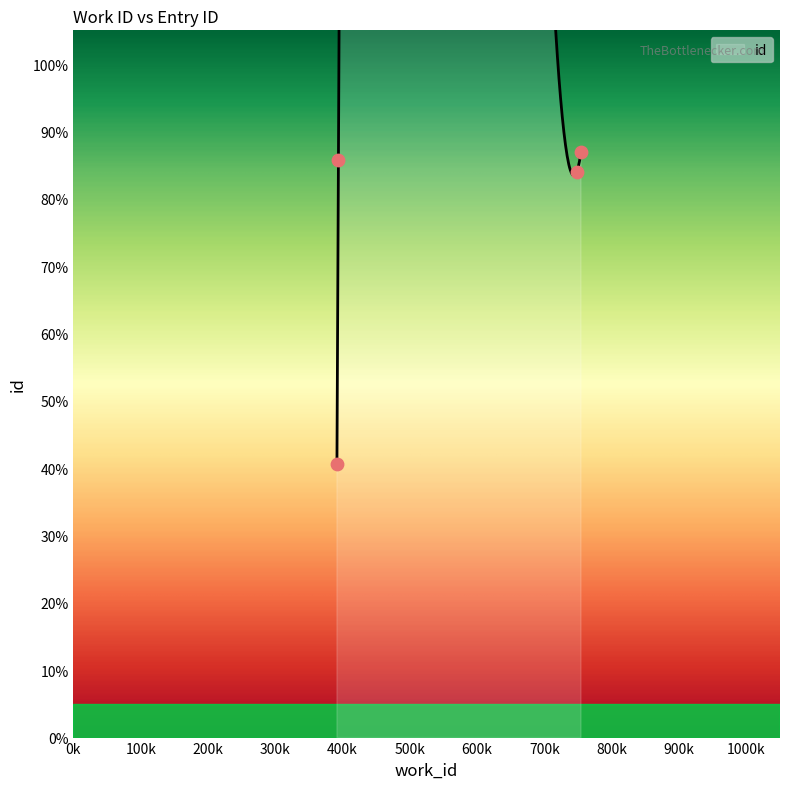

Which has a higher value, 7543 or 7476?

7543